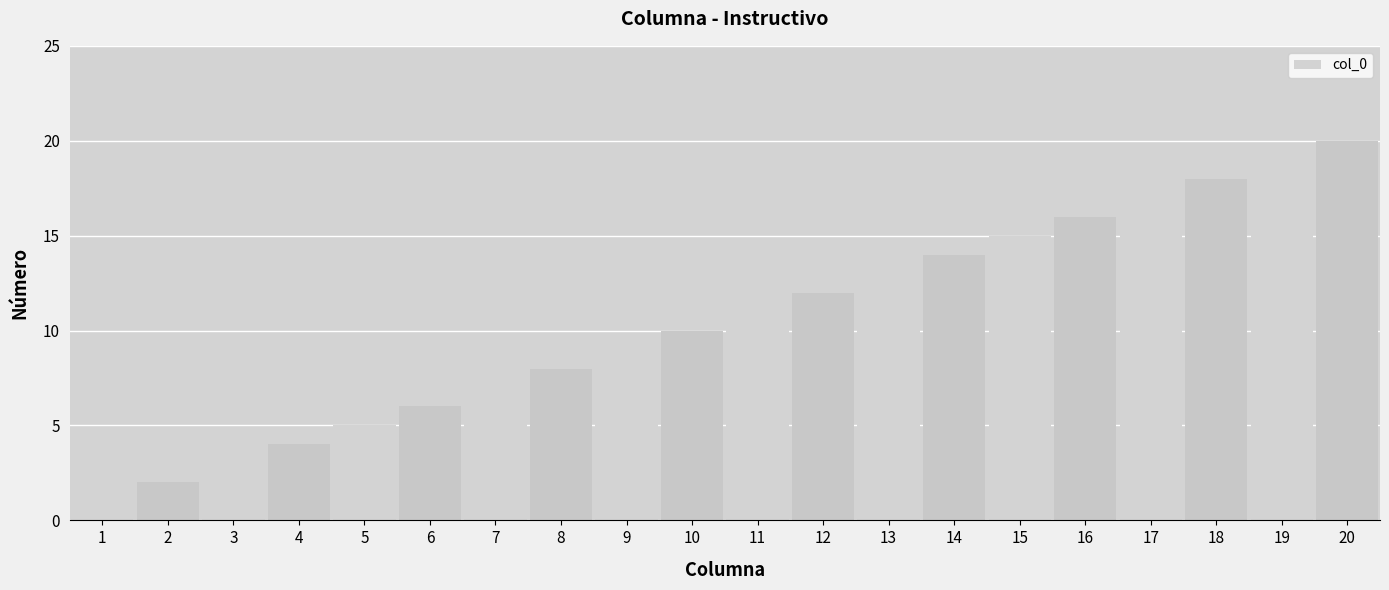

The value at 7 is 7. True or false?

True